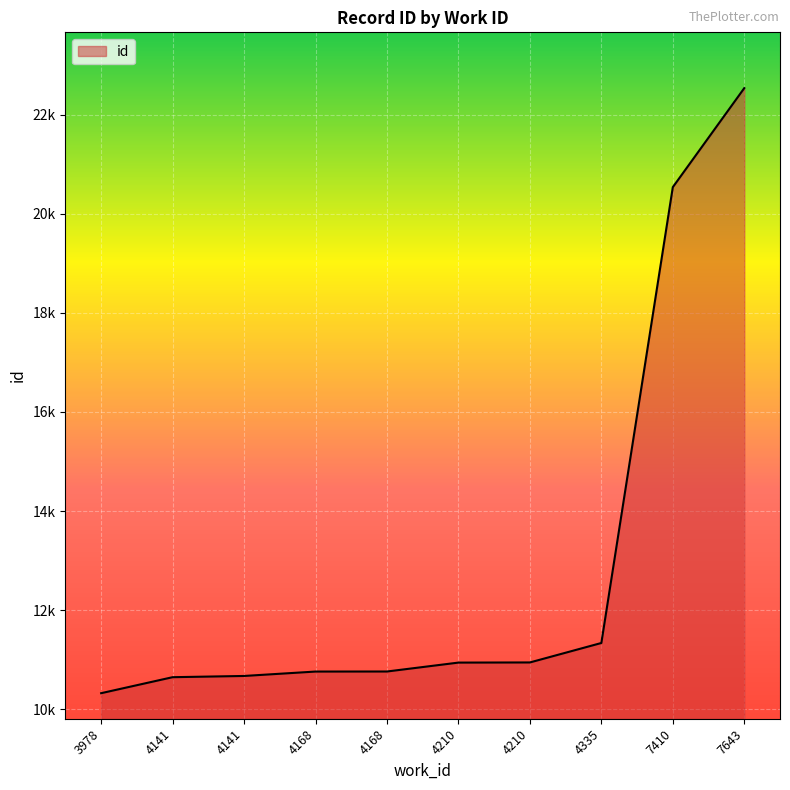

Does the chart display data point markers on the line(s)?

No